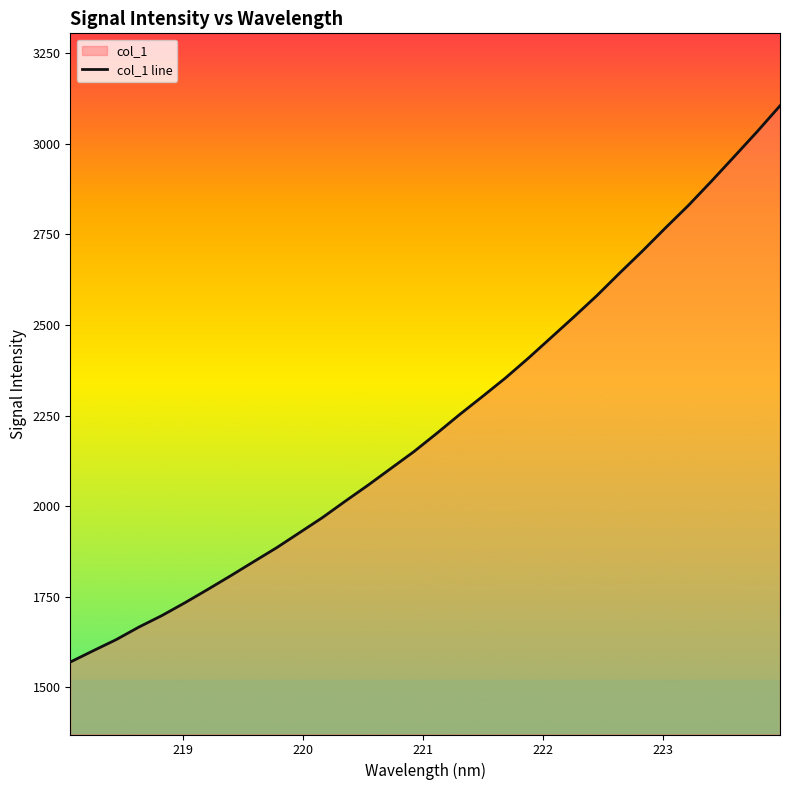

What is the smallest value displayed?

1569.4